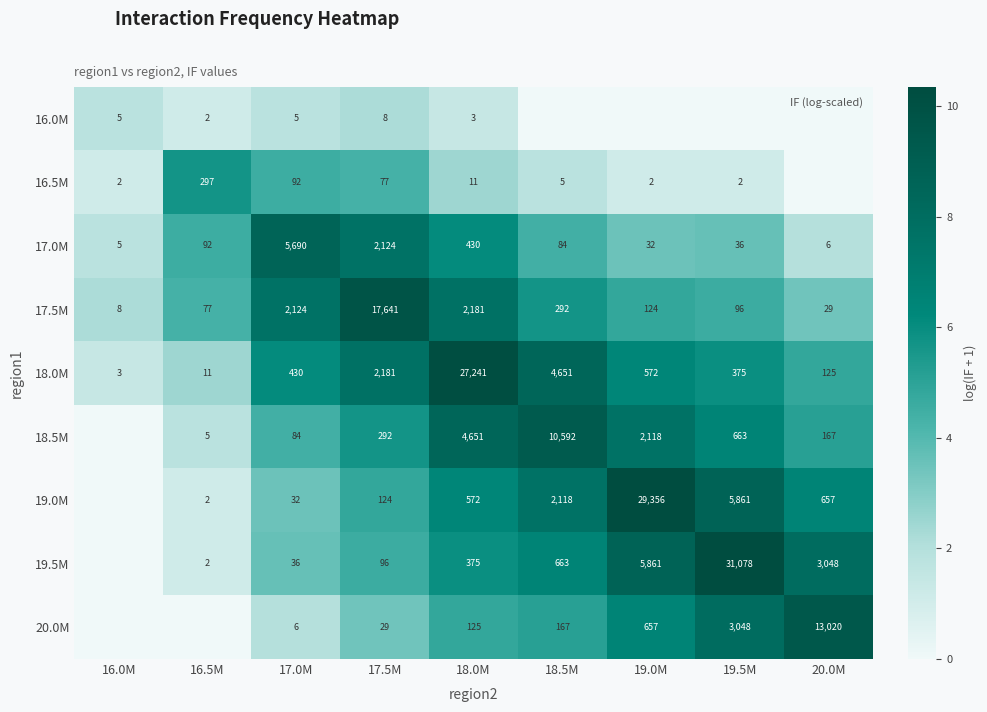

How many series are shown in this chart?

9